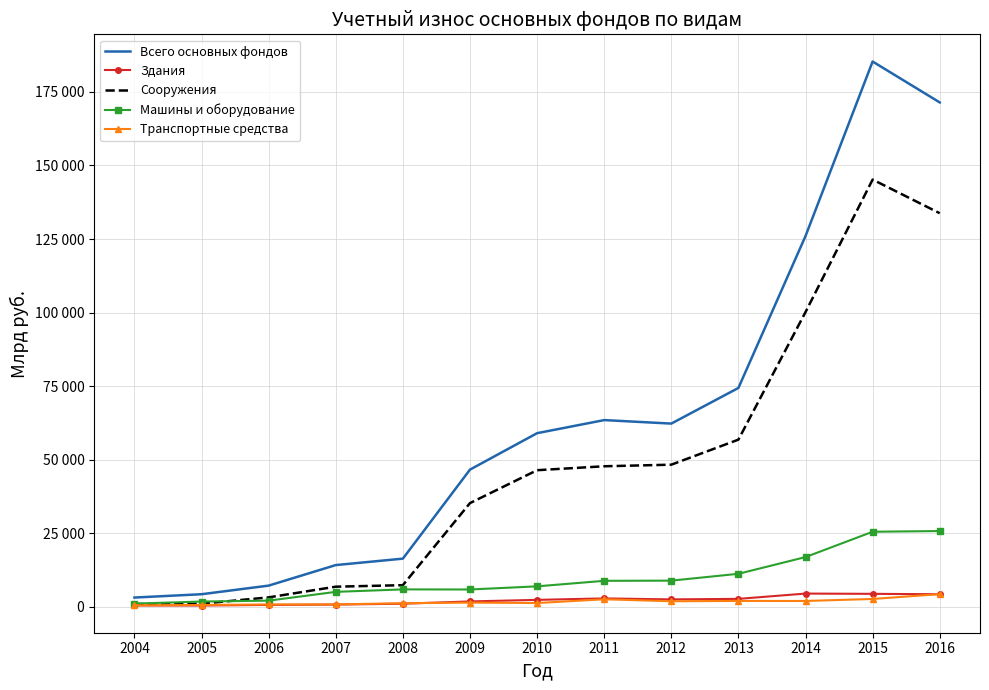

Which series has the largest total across all categories?

Всего основных фондов